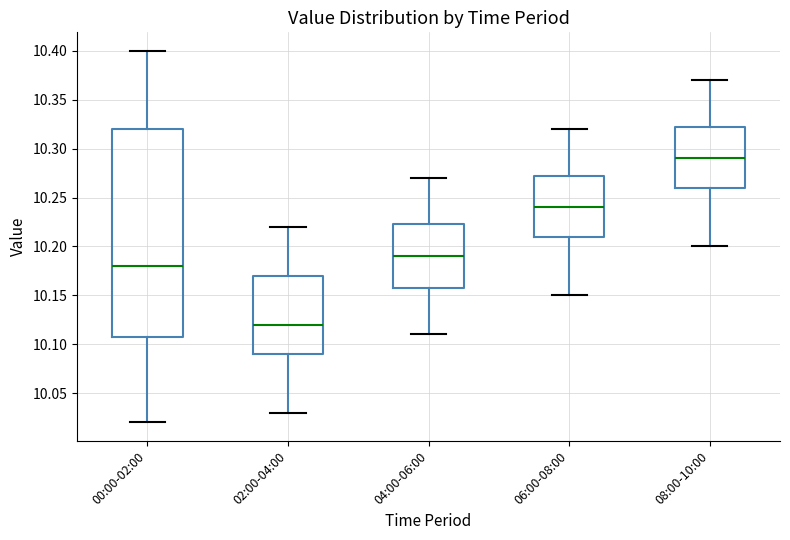

Reading left to right, transcribe this box plot: for each box, give where its median line is, the range the box spans, and where its two whiskers end, as read against the y-axis. The values are not printed on the chart, so give them approximately, as read against the axis.

00:00-02:00: median 10.180, box 10.110 to 10.320, whiskers 10.020 to 10.400
02:00-04:00: median 10.120, box 10.090 to 10.170, whiskers 10.030 to 10.220
04:00-06:00: median 10.190, box 10.160 to 10.225, whiskers 10.110 to 10.270
06:00-08:00: median 10.240, box 10.210 to 10.275, whiskers 10.150 to 10.320
08:00-10:00: median 10.290, box 10.260 to 10.325, whiskers 10.200 to 10.370